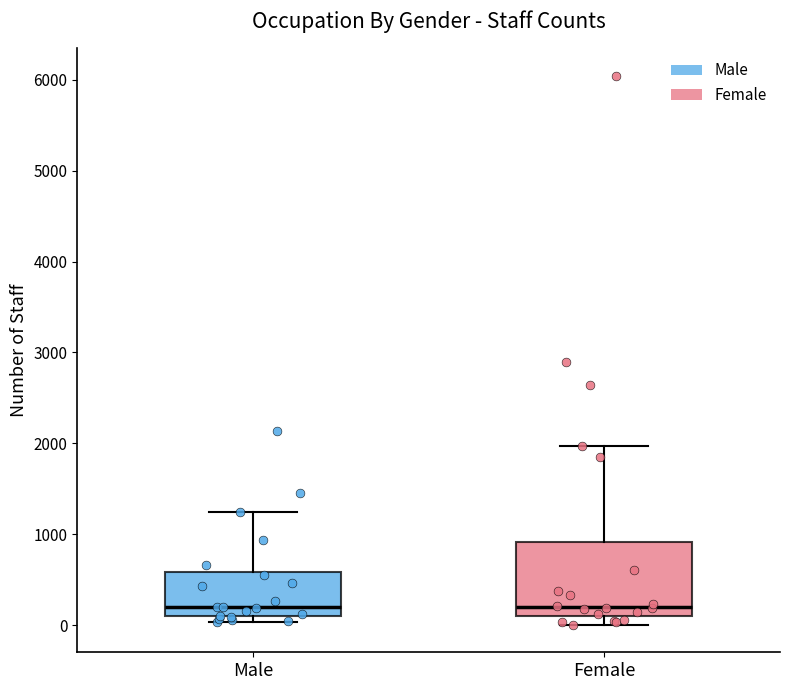

Reading left to right, read every box against the y-axis: the position of its median line, the range the box covers, and the ends of its whiskers. The values are not printed on the chart, so give them approximately, as read against the axis.

Male: median 200, box 100 to 600, whiskers 0 to 1200
Female: median 200, box 100 to 900, whiskers 0 to 2000